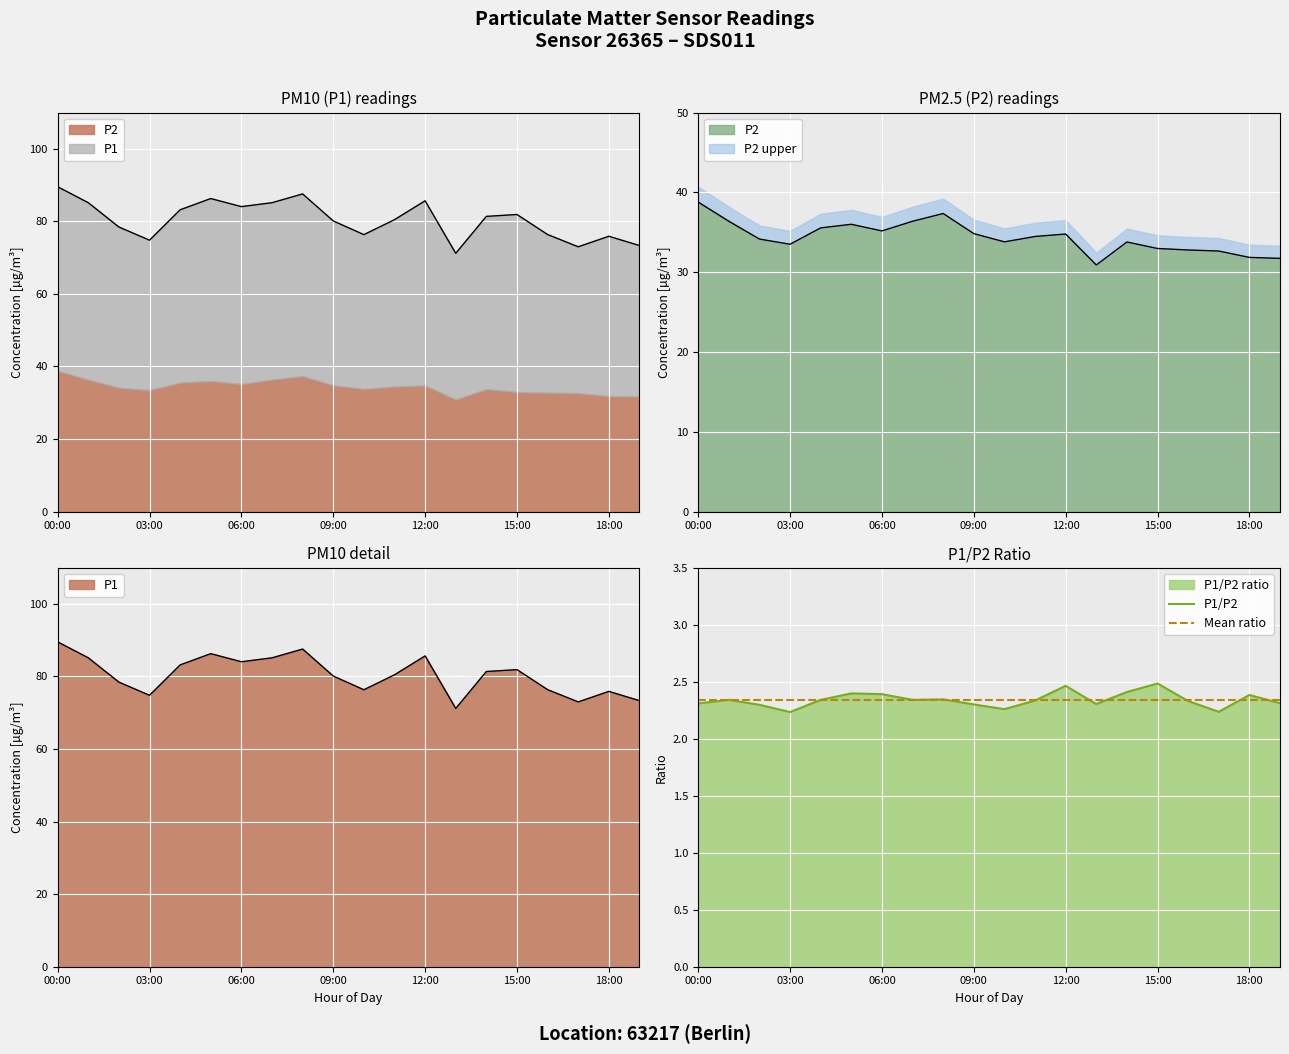

What position from the right is 08:00?

12